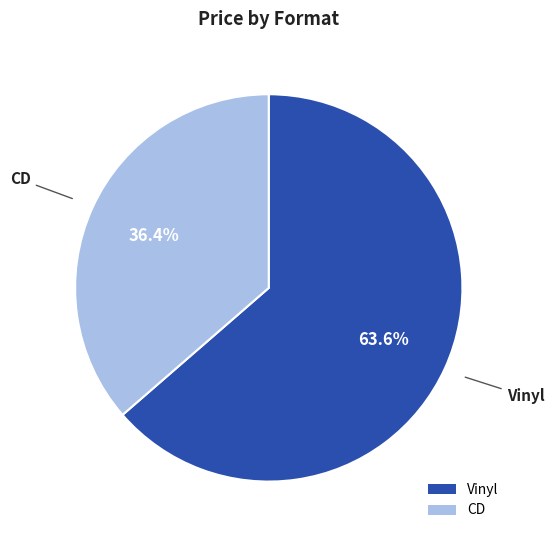

Does any single category account for the majority?

Yes